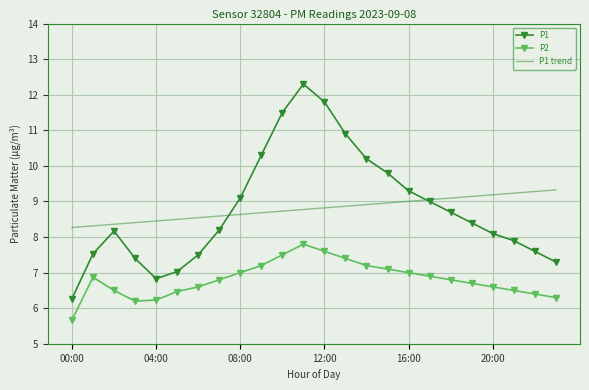

Which series has the widest spread of values?

P1